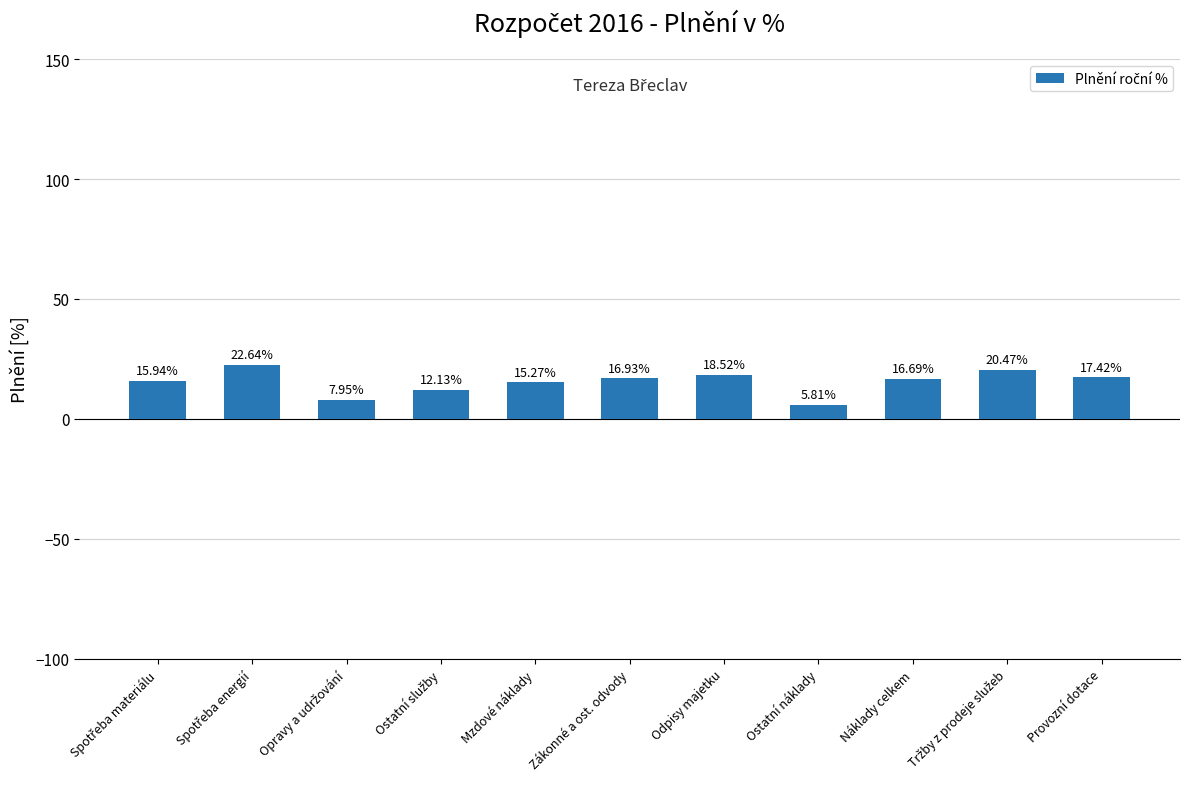

What is the sum of all values?

169.8